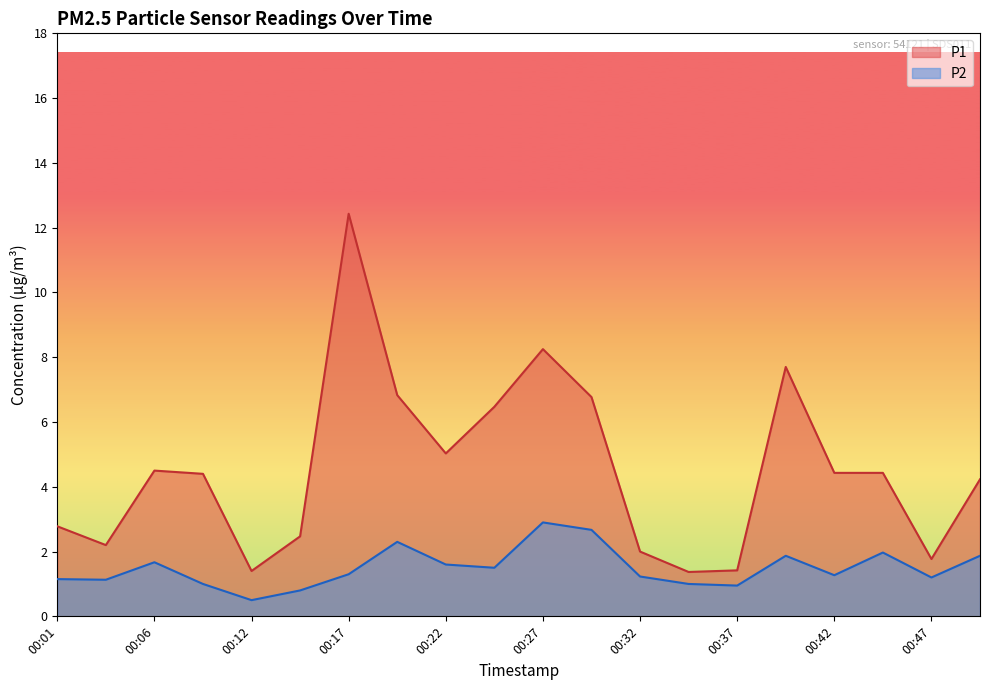

Is the value of P2 at 00:42 greater than the value of P1 at 00:14?

No